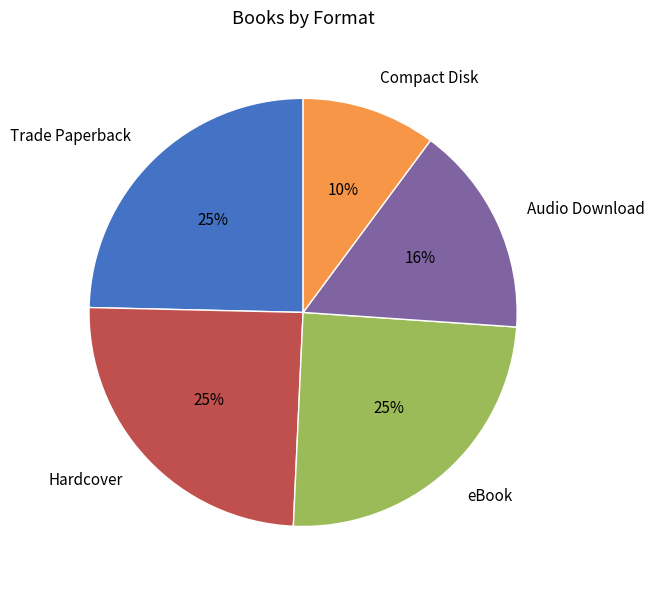

Is the sum of eBook and Compact Disk greater than half?

No